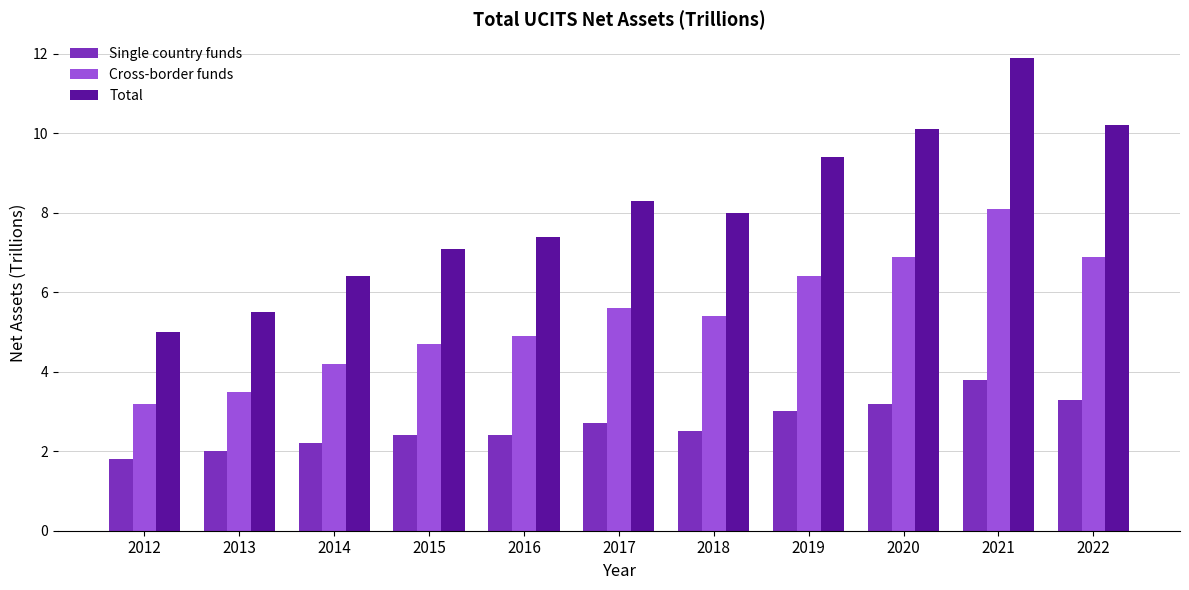

What is the average value of the Single country funds series?

2.7